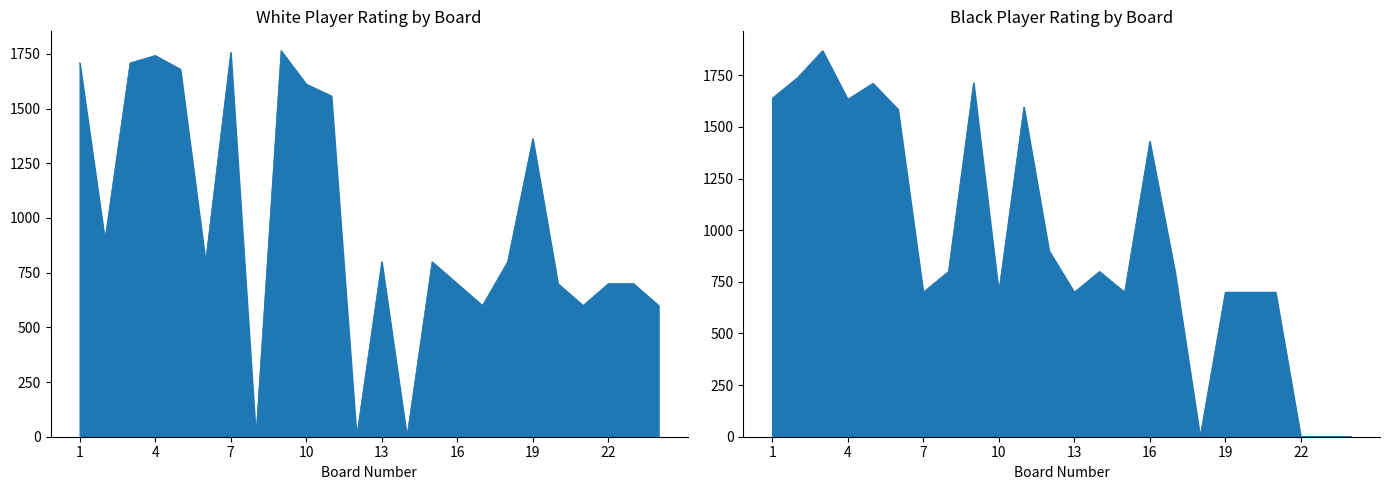

How many lines are shown in the chart?

2